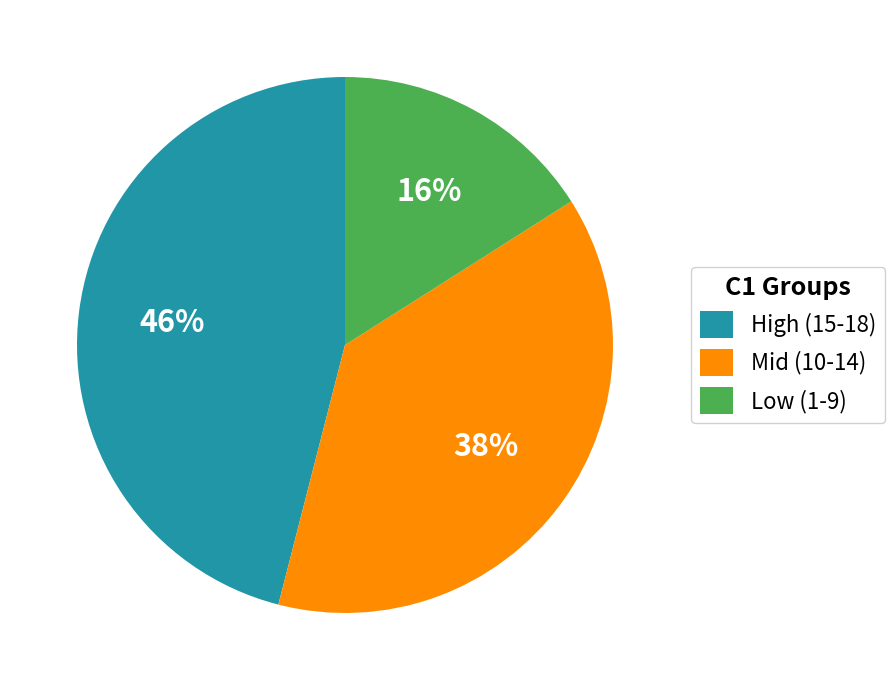

Which category has the smallest portion of the pie?

Low (1-9)